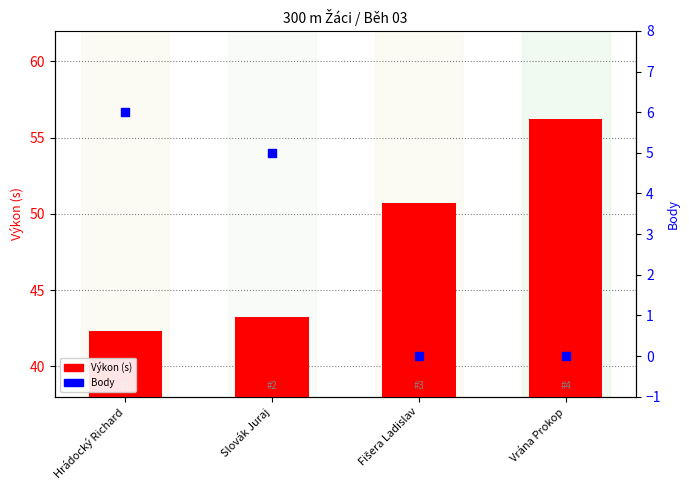

What is the total value across all series at Slovák Juraj?

48.2